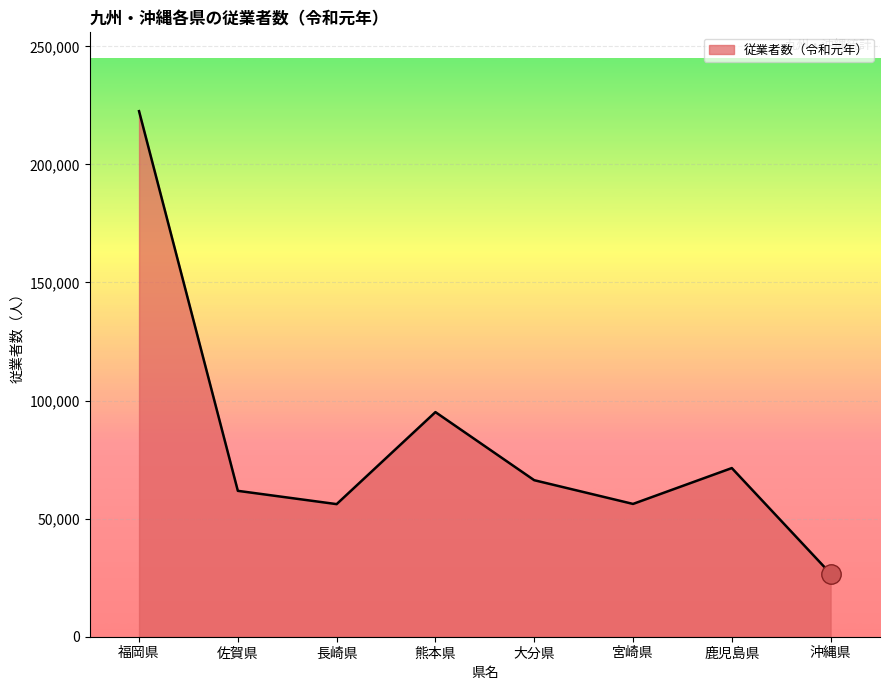

True or false: the data has more than 1 interior local peaks.

True